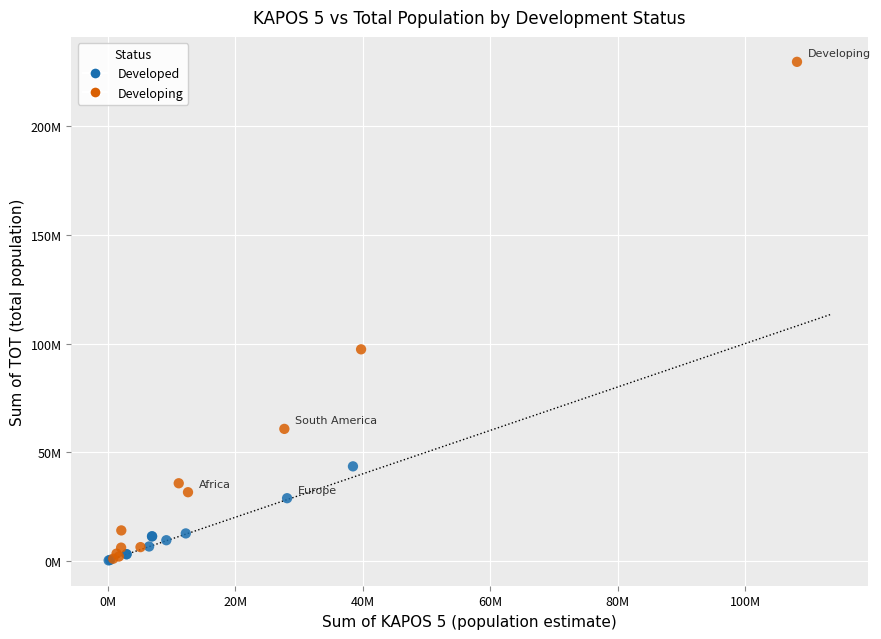

What are all the series names shown in the legend?

Developed, Developing